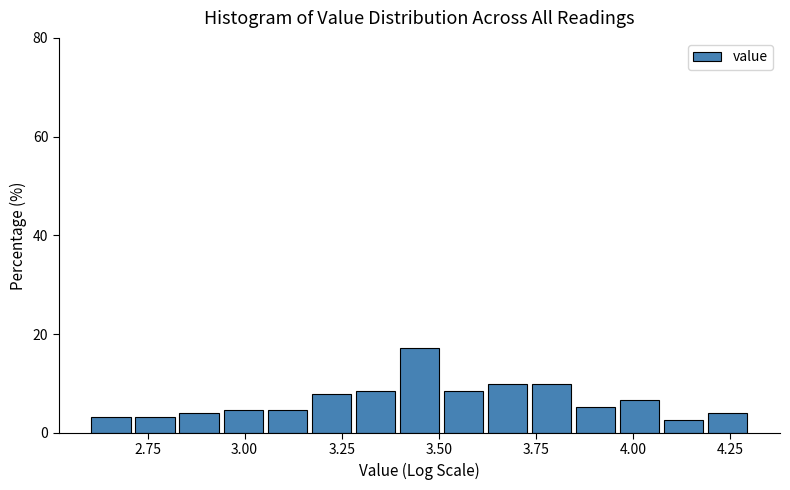

Around what value on the x-axis is the tallest bar? Give the approximate position of its centre, as read against the axis.

3.45